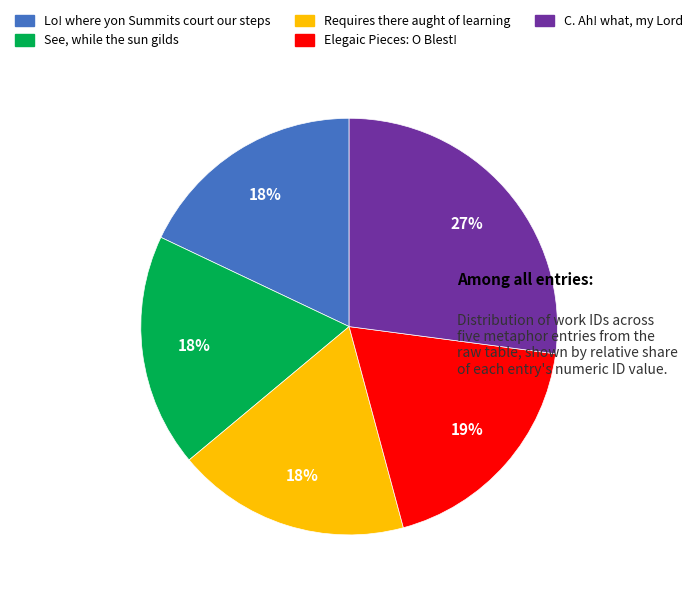

What percentage is the Elegaic Pieces: O Blest! slice, to the nearest percent?

19%